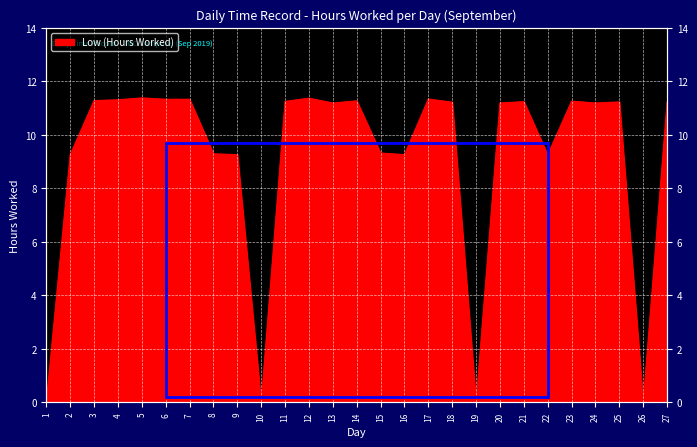

Count the number of data series in this chart.

1